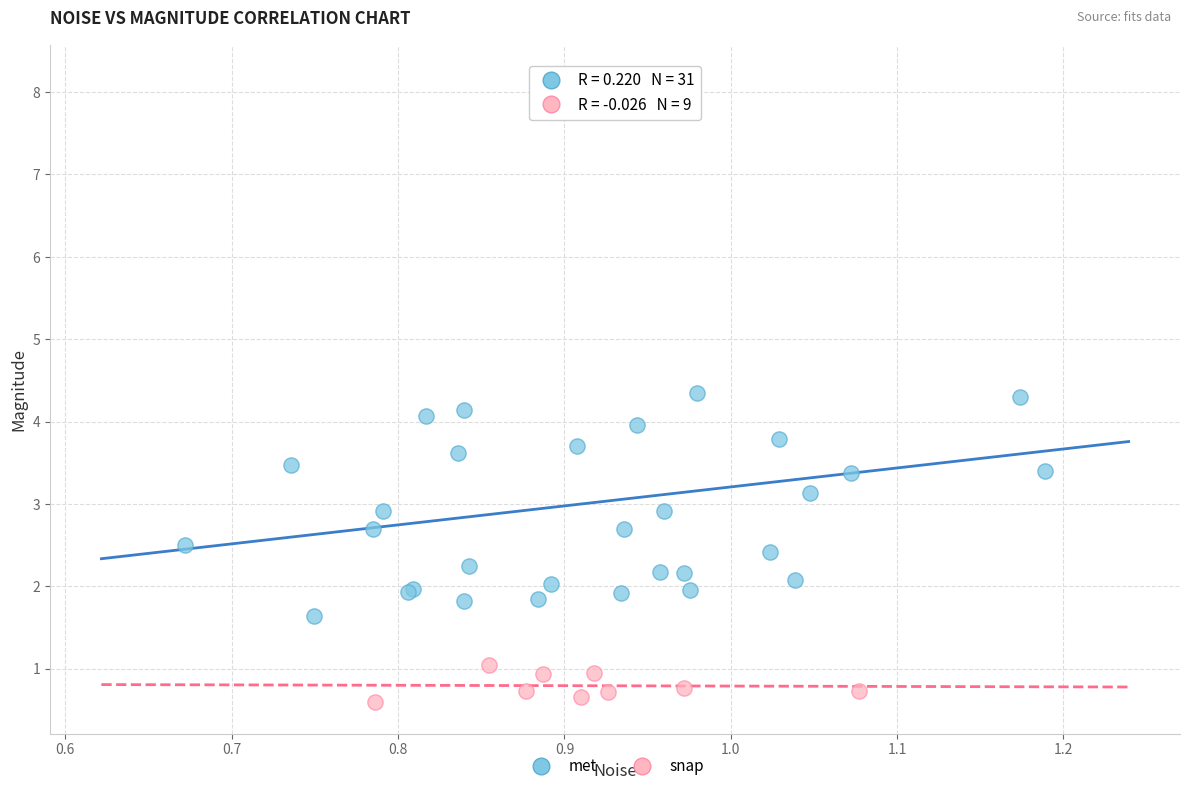

What are all the series names shown in the legend?

met, snap